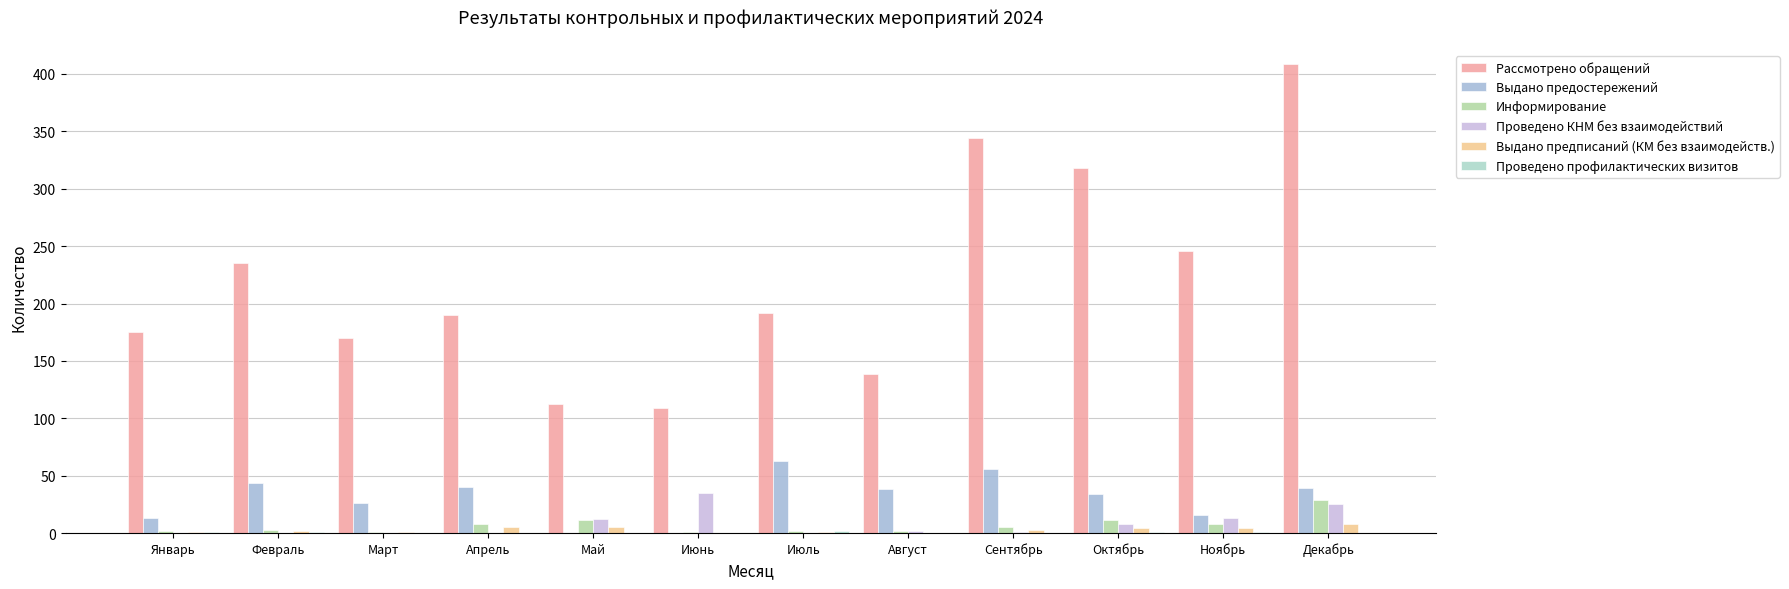

What is the difference between the maximum and second lowest values in the Рассмотрено обращений series?

297